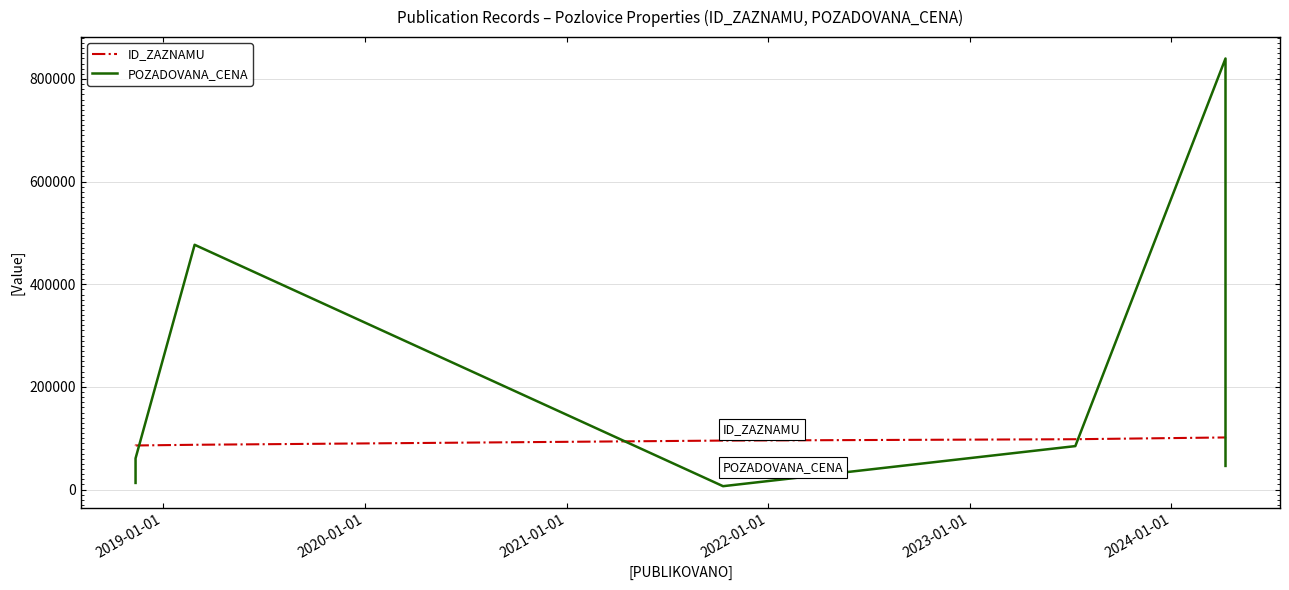

How many lines are shown in the chart?

2